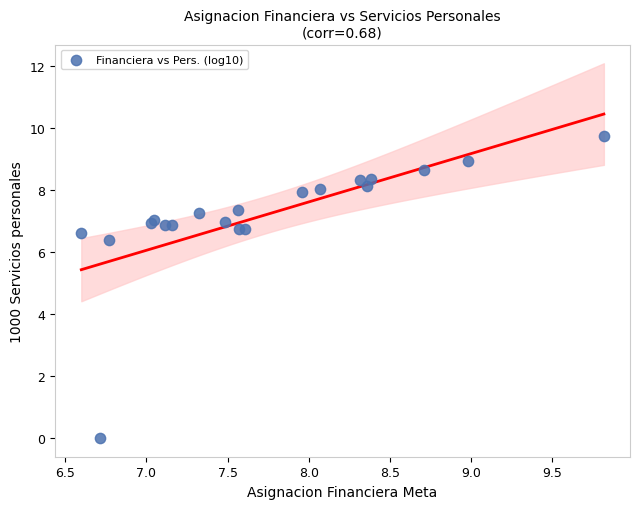

What Y value in the scatter plot is closest to 4?

6.4